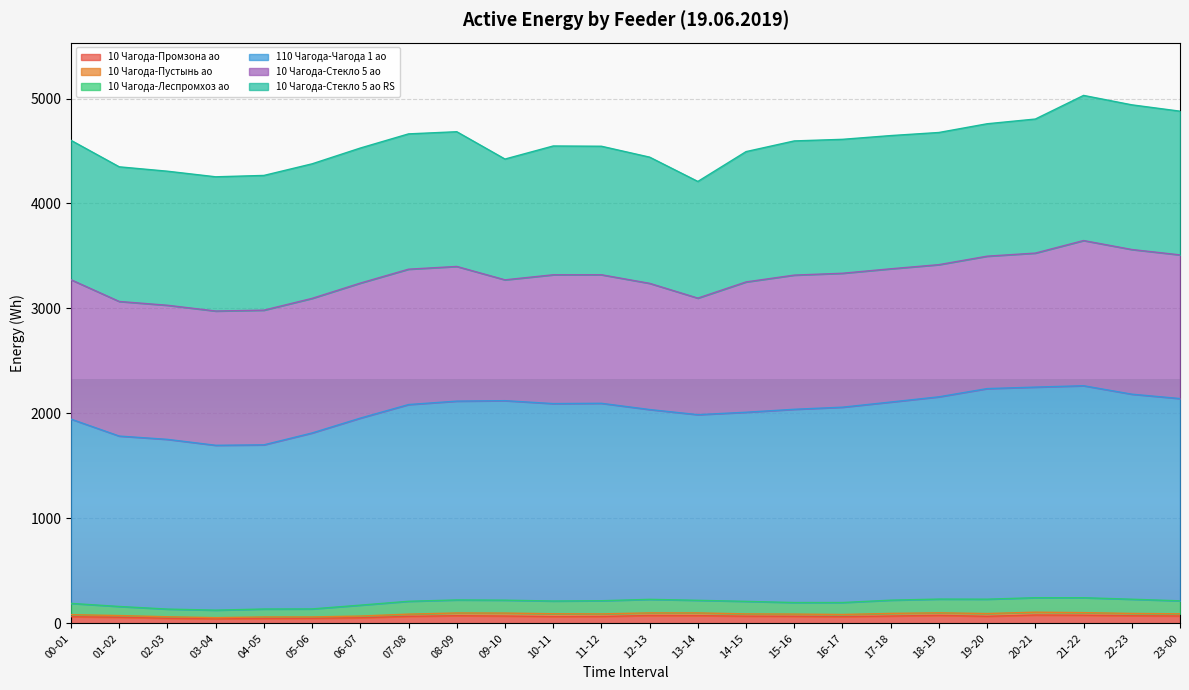

True or false: 10 Чагода-Леспромхоз ао and 10 Чагода-Промзона ао intersect in this chart.

False